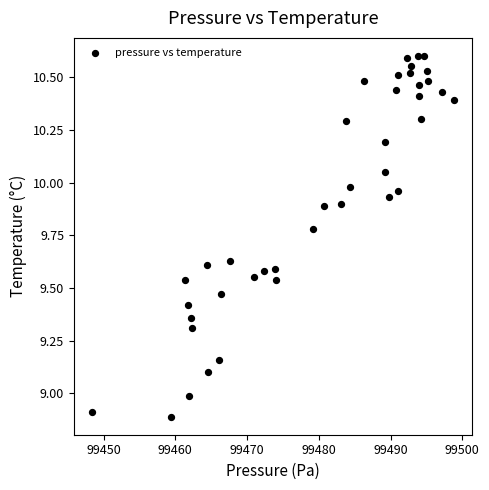

What is the range of X values (max minus min)?

50.5